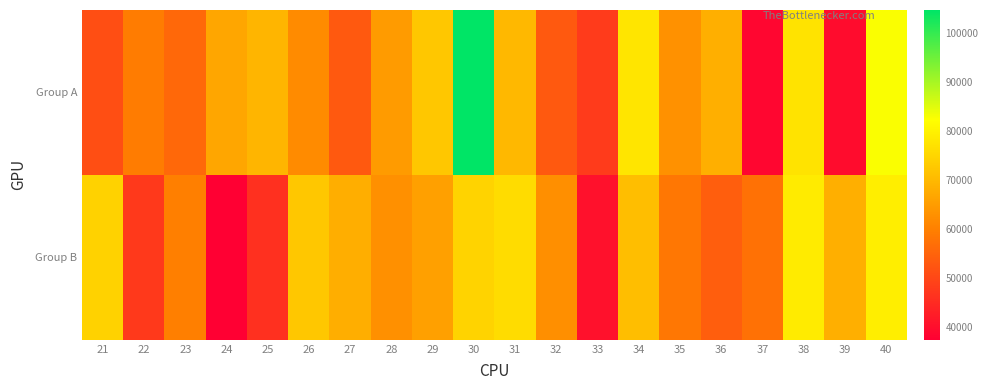

Which series has the largest total across all categories?

Group A